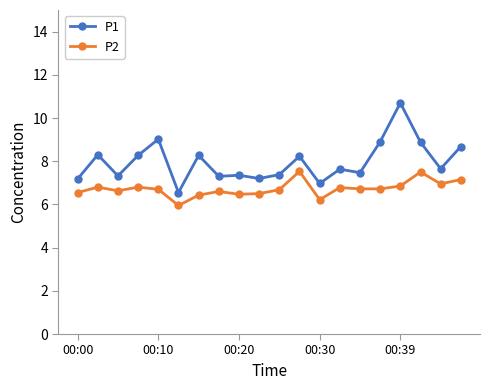

True or false: P2 and P1 cross at least once.

False